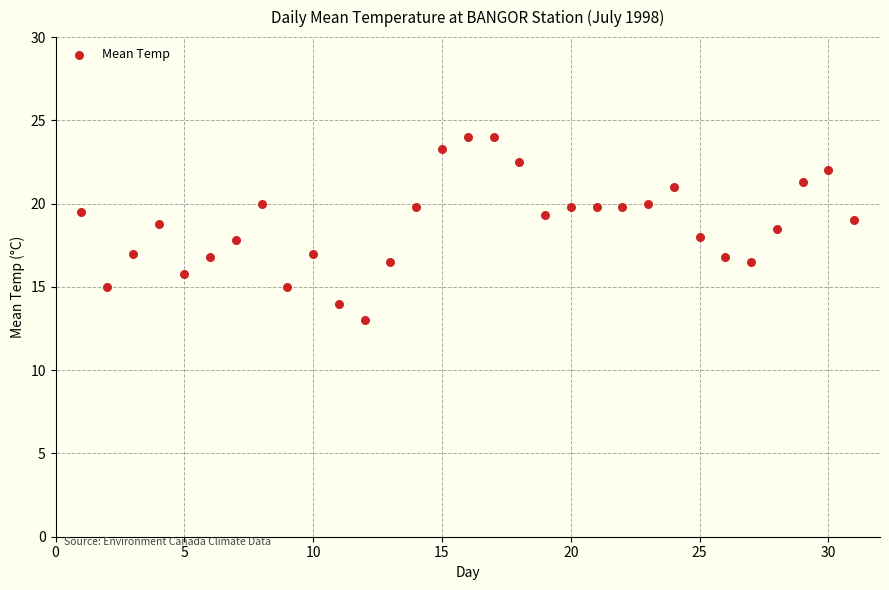

What is the range of Y values (max minus min)?

11.0